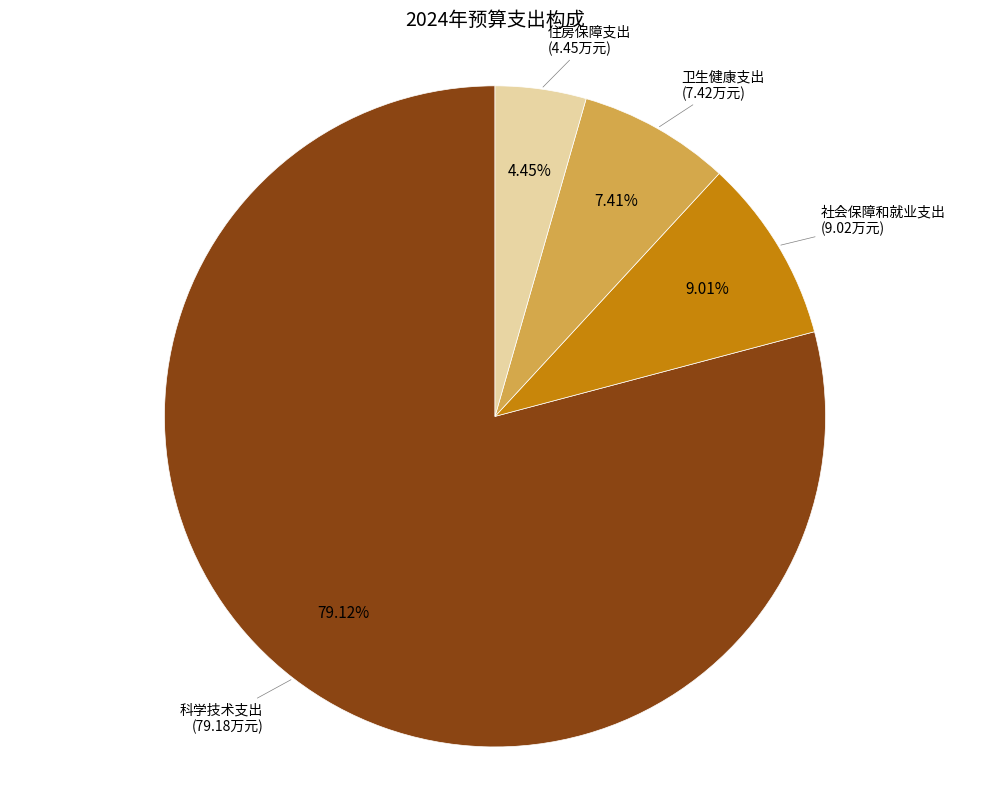

How many segments does this pie chart have?

4